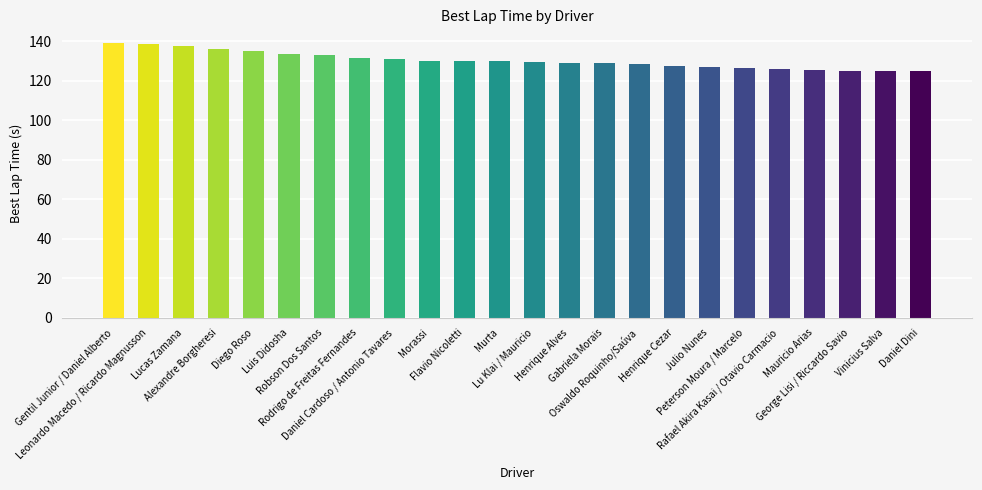

What is the label of the 14th bar from the right?

Flavio Nicoletti